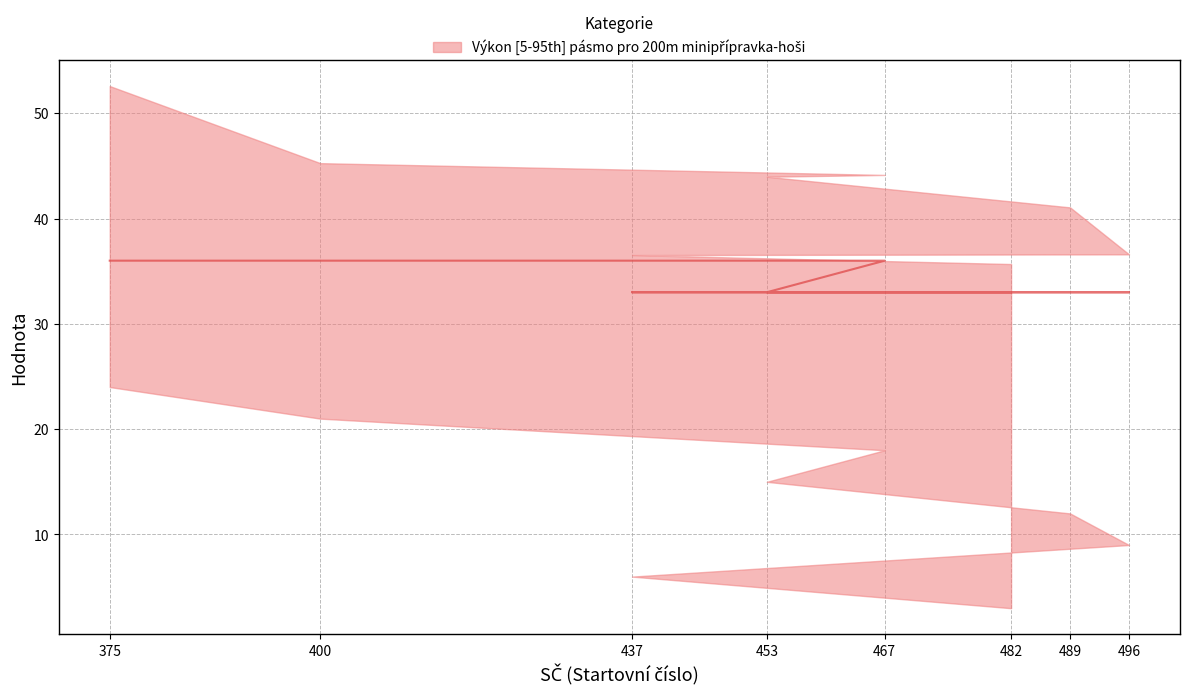

Reading left to right, transcribe all the data shown in this chart.

482=33	437=33	496=33	489=33	453=33	467=36	400=36	375=36